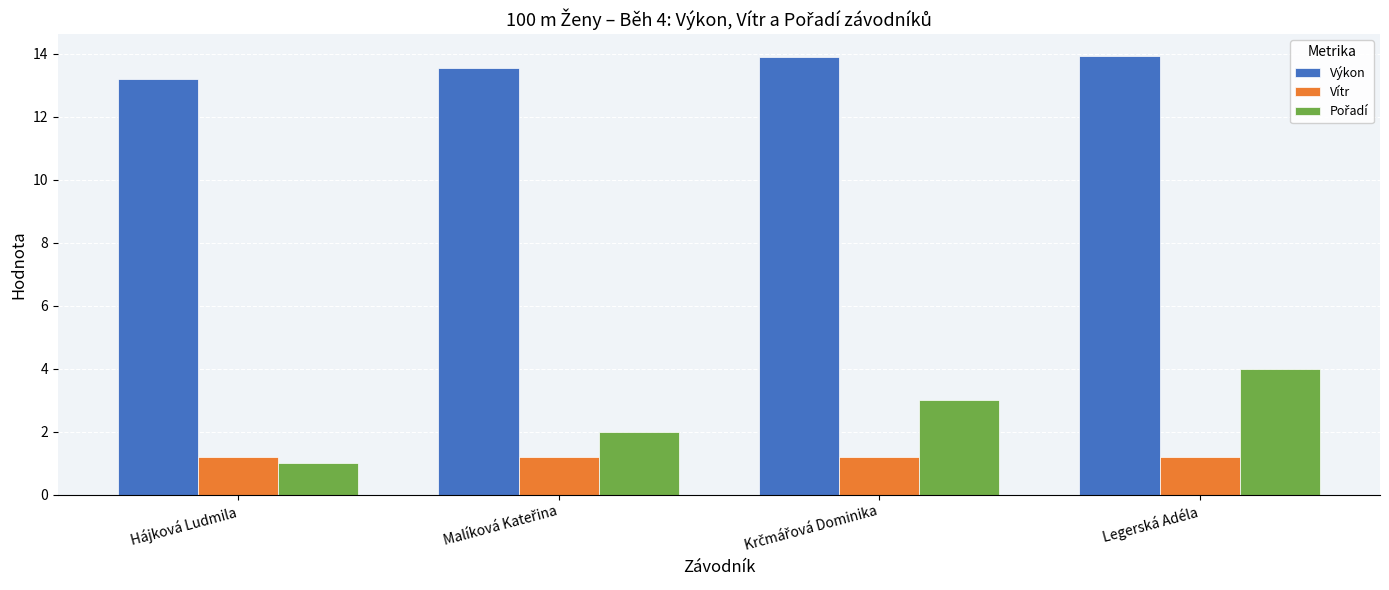

What is the maximum value shown in the chart?

13.9